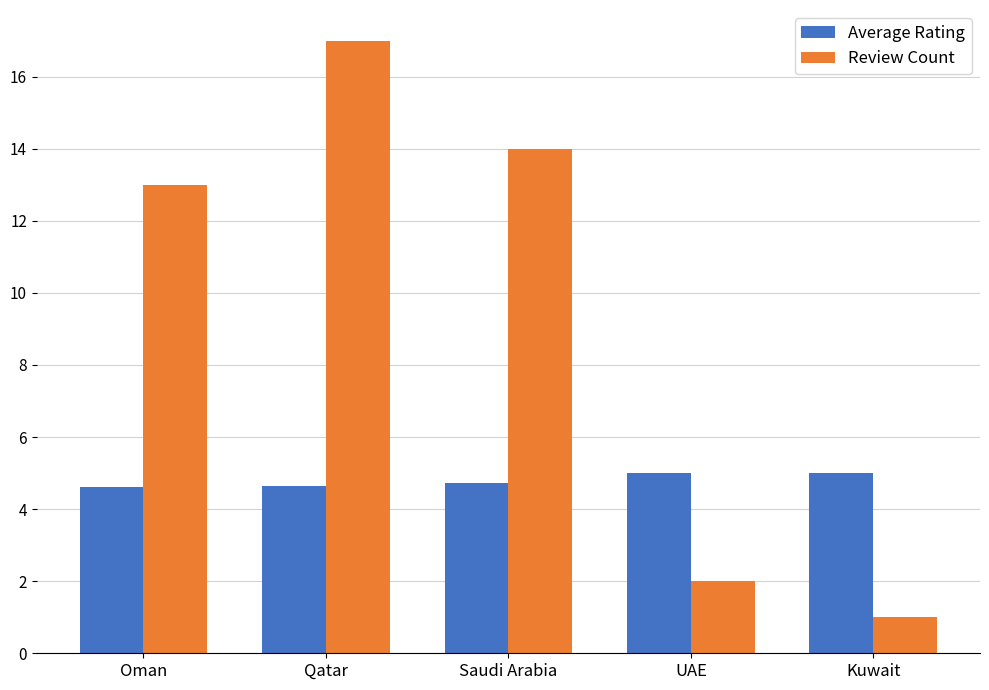

What is the value of the Review Count bar at the 1st from the left?

13.0